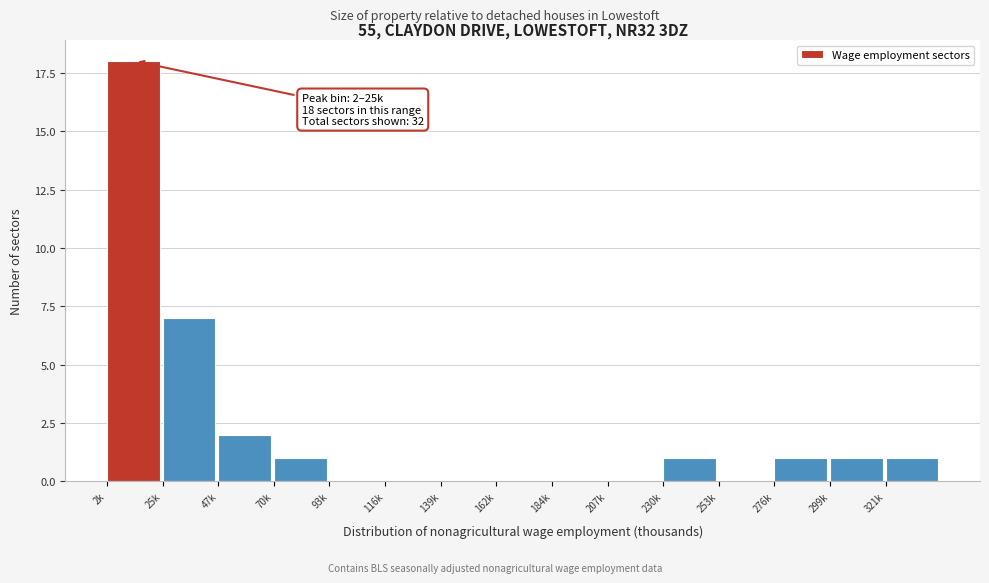

Reading left to right, extract all data points from this chart.

2k=18	25k=7	47k=2	70k=1	93k=0	116k=0	139k=0	162k=0	184k=0	207k=0	230k=1	253k=0	276k=1	299k=1	321k=1